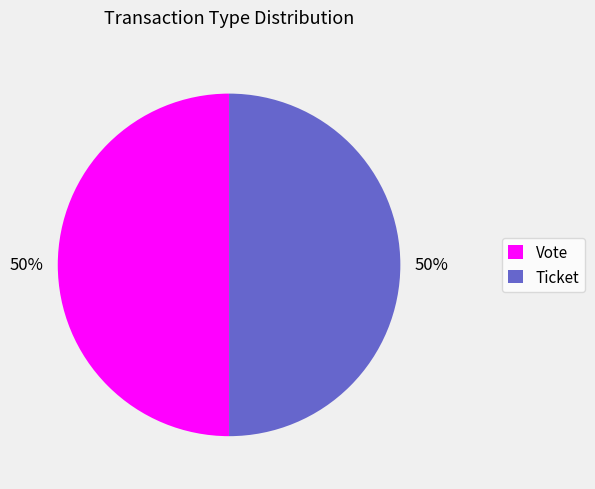

To the nearest percent, what is the average slice percentage?

50%